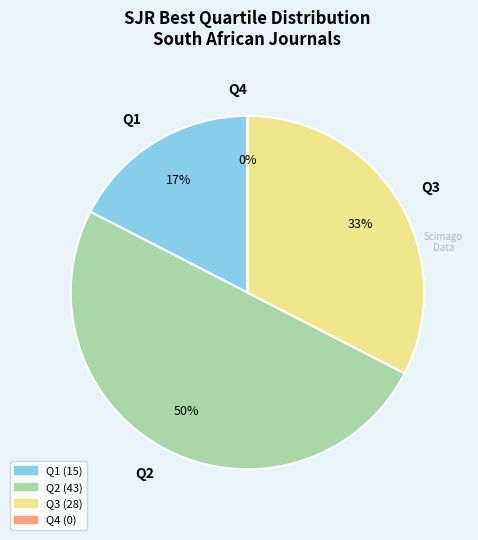

Does any single category account for the majority?

Yes